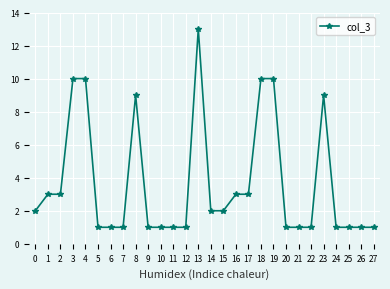

How many values are below 2?

14